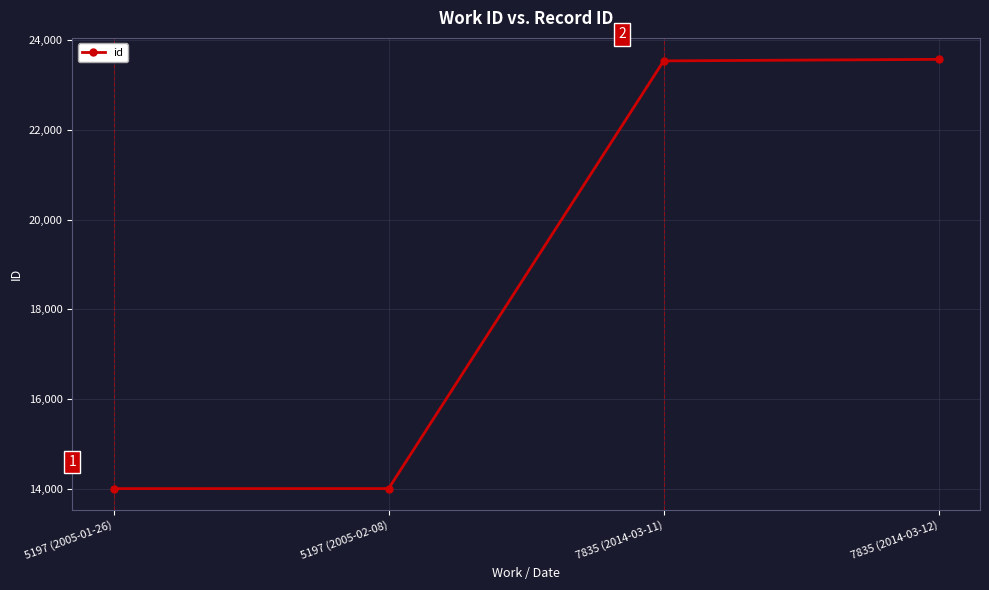

Reading left to right, transcribe all the data shown in this chart.

5197 (2005-01-26)=14002	5197 (2005-02-08)=14003	7835 (2014-03-11)=23540	7835 (2014-03-12)=23574